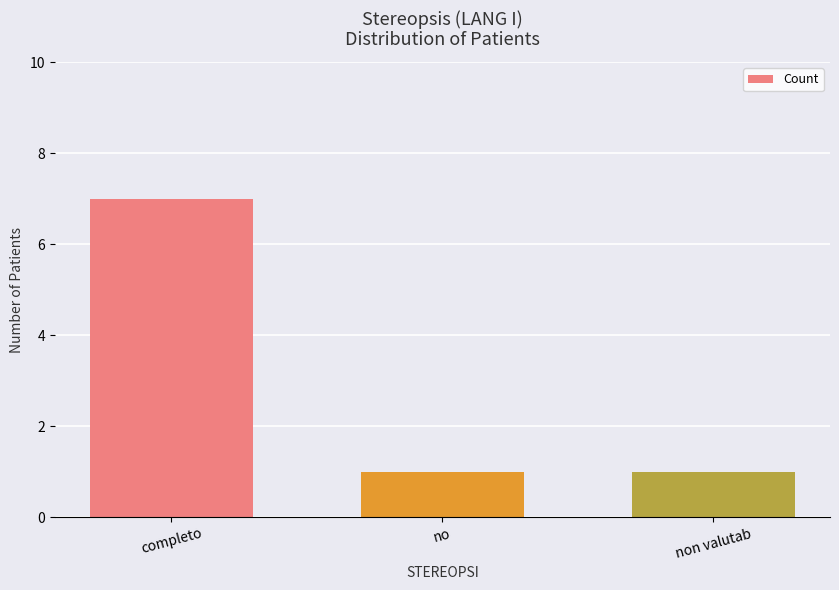

What is the average value?

3